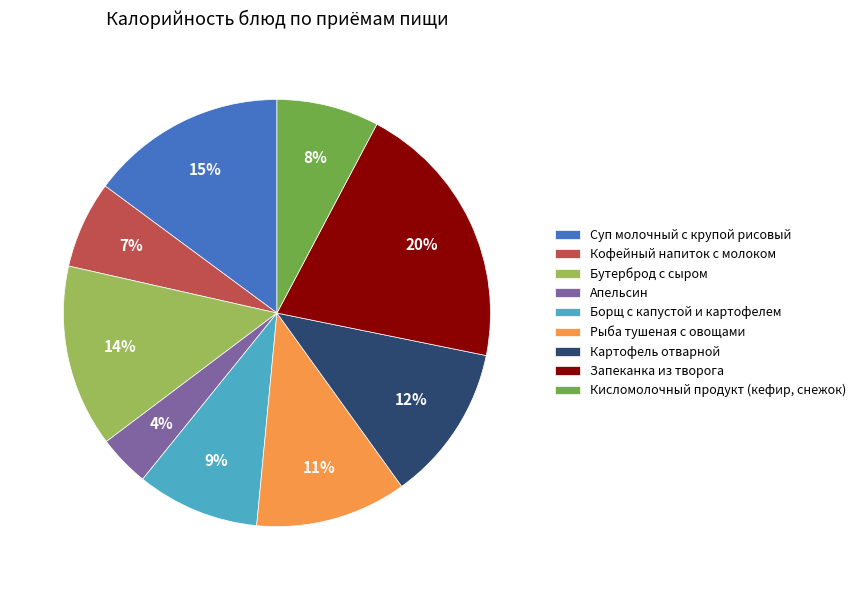

The Запеканка из творога slice represents 30% of the pie. True or false?

False